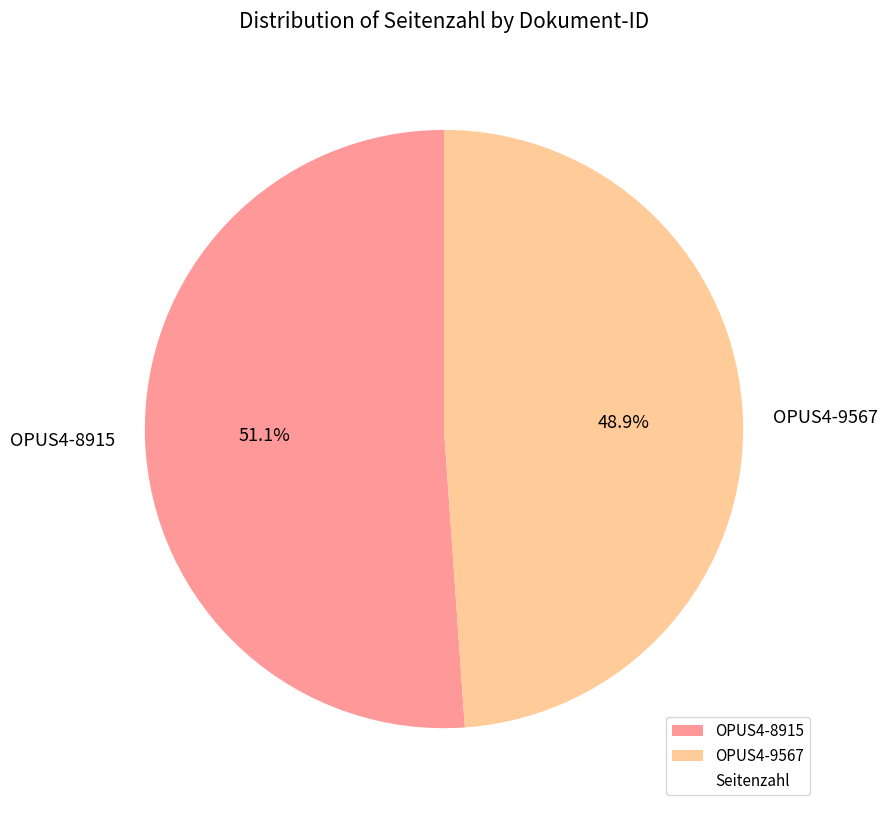

To the nearest percent, what portion does OPUS4-8915 represent?

51%